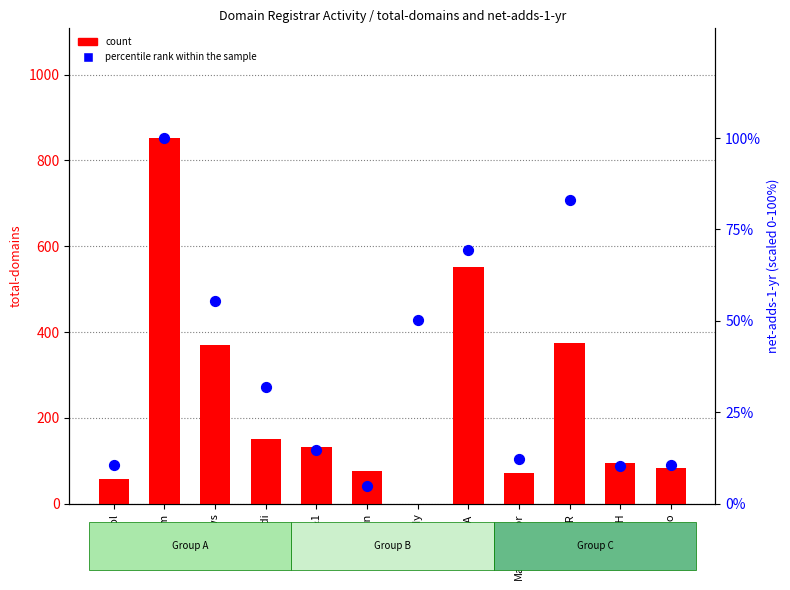

Which series has the largest total across all categories?

count